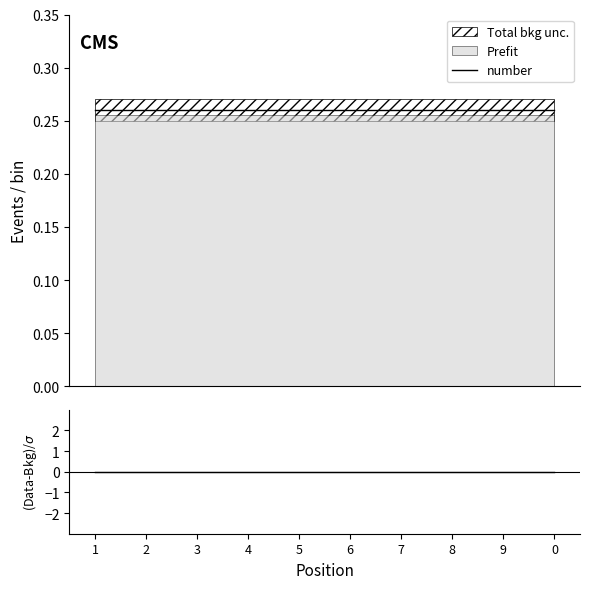

What is the spread (max minus min) of values at 3?

0.3